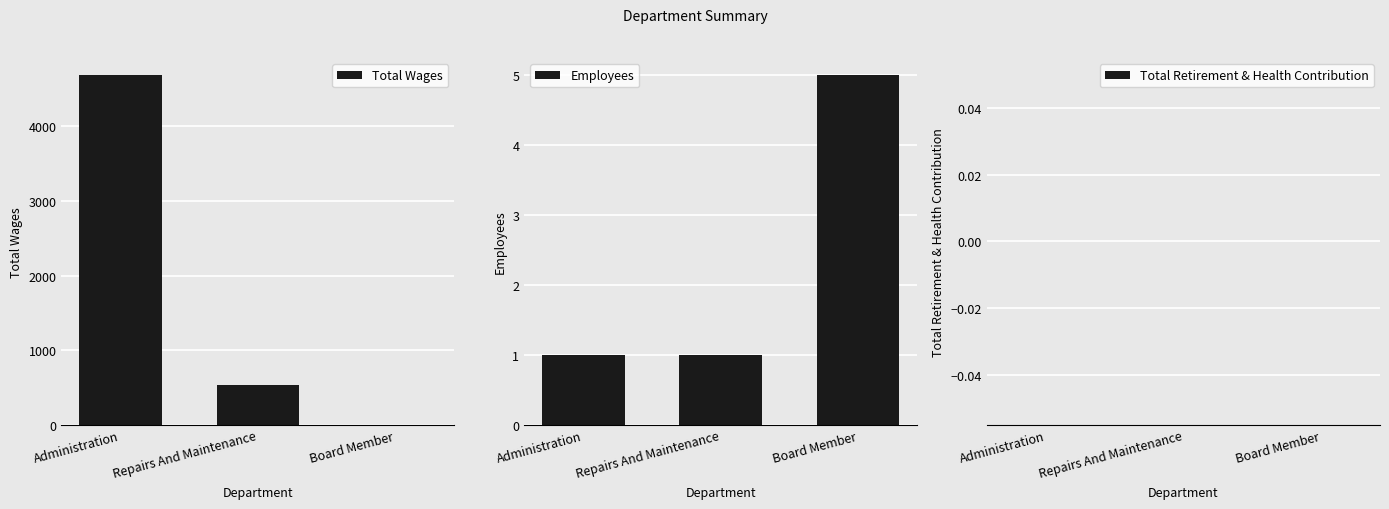

Rank the series at Board Member from highest to lowest value.

Employees, Total Wages, Total Retirement & Health Contribution